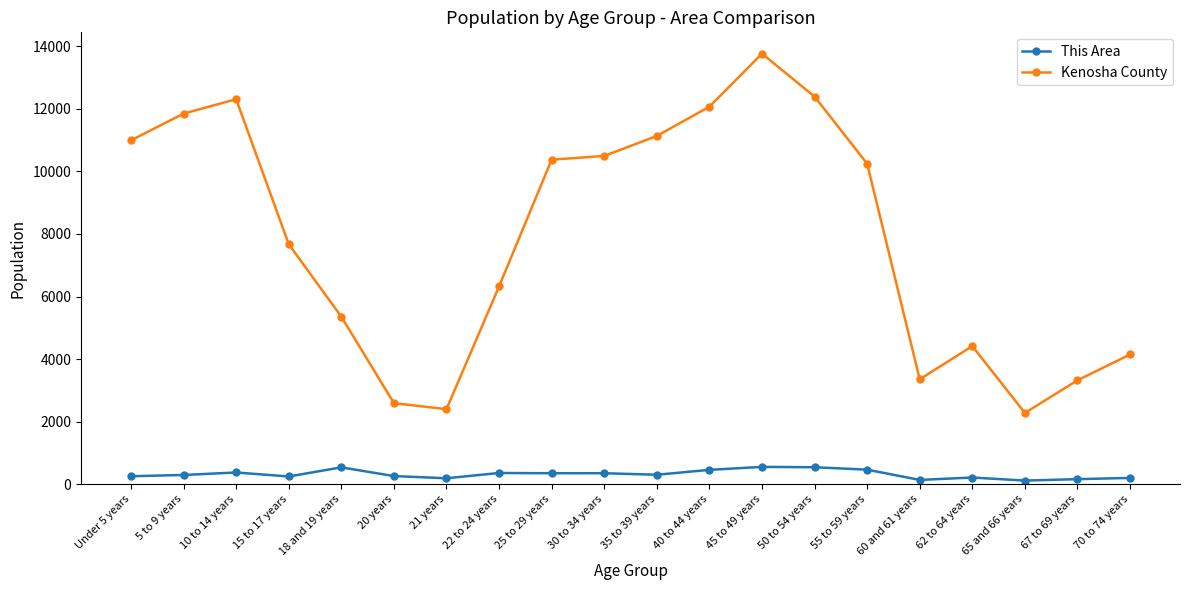

How many series are shown in this chart?

2